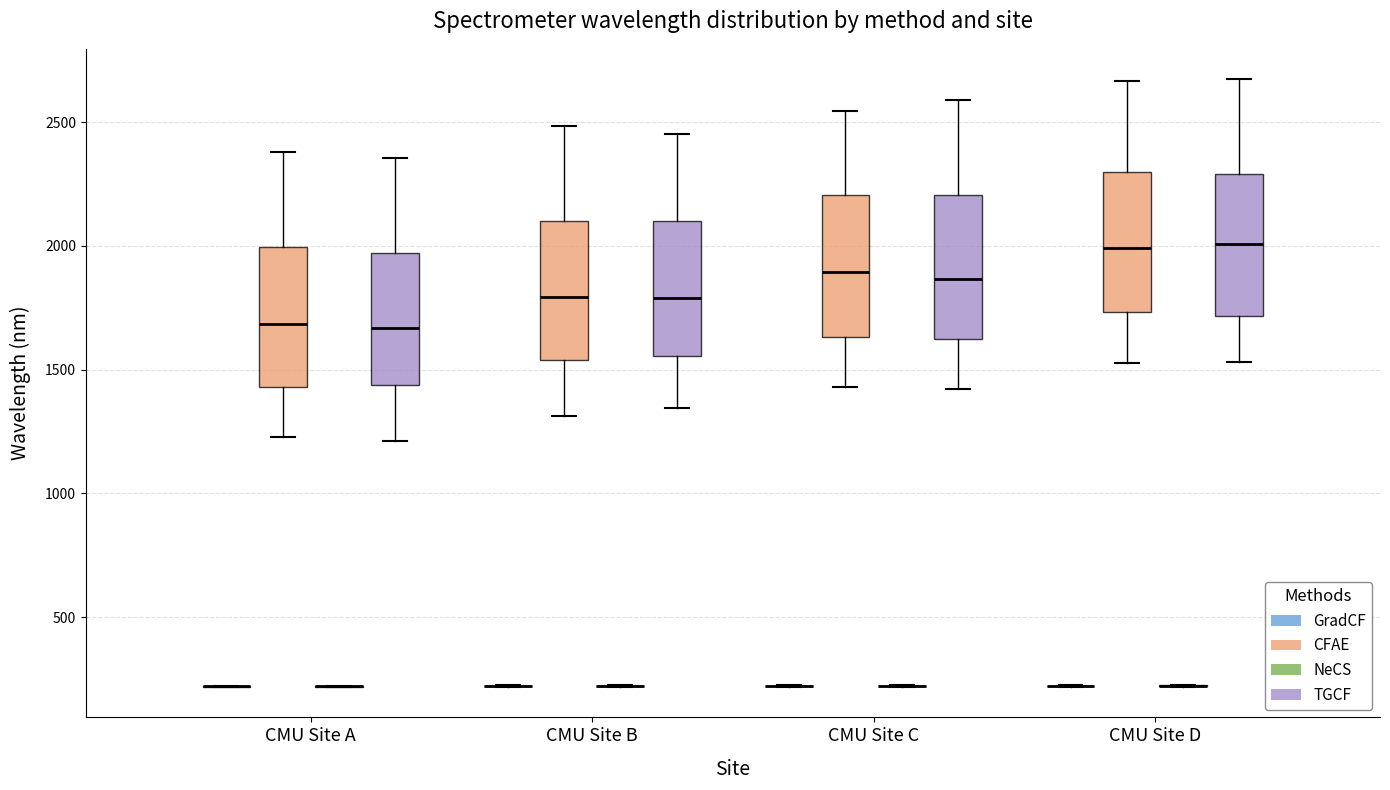

Where does the upper whisker of the box for CMU Site A (CFAE) end on the y-axis? The values are not printed on the chart, so give them approximately, as read against the axis.

2400